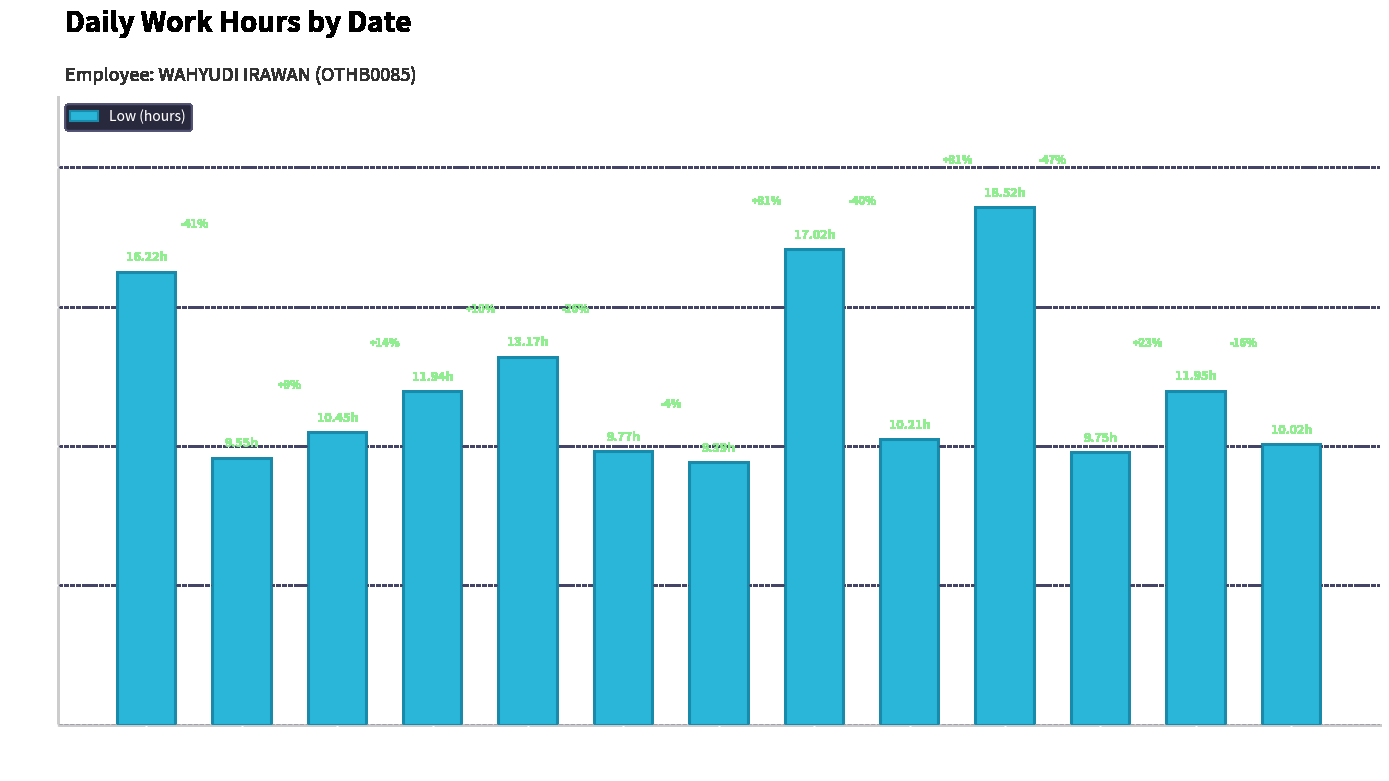

Reading left to right, what are all the values shown in this chart?

21-Tue=16.2	22-Wed=9.6	23-Thu=10.4	24-Fri=11.9	25-Sat=13.2	27-Mon=9.8	28-Tue=9.4	29-Wed=17.0	30-Thu=10.2	31-Fri=18.5	2-Sun=9.8	3-Mon=11.9	8-Sat=10.0